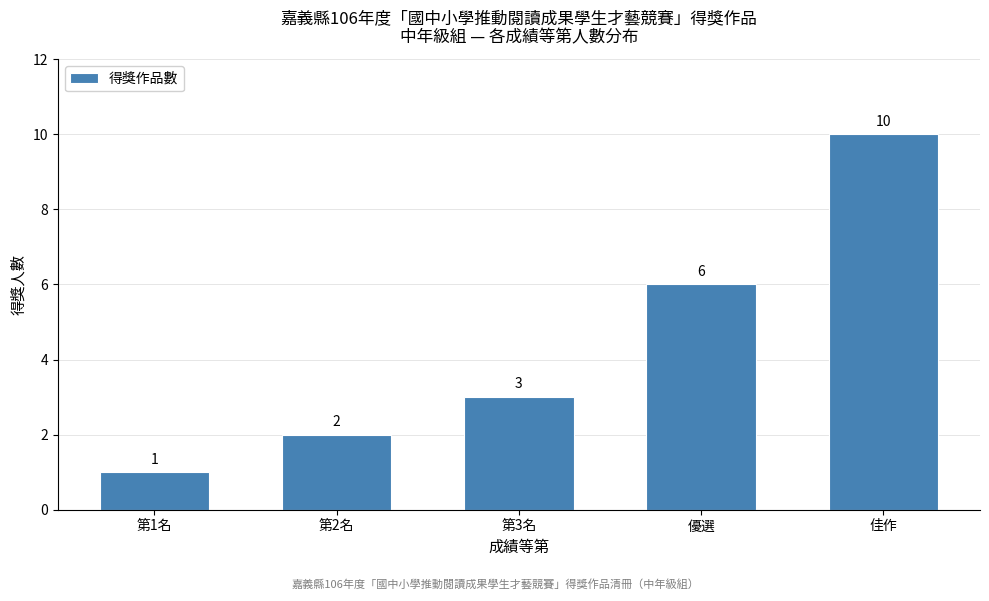

Reading left to right, what are all the values shown in this chart?

1	2	3	6	10